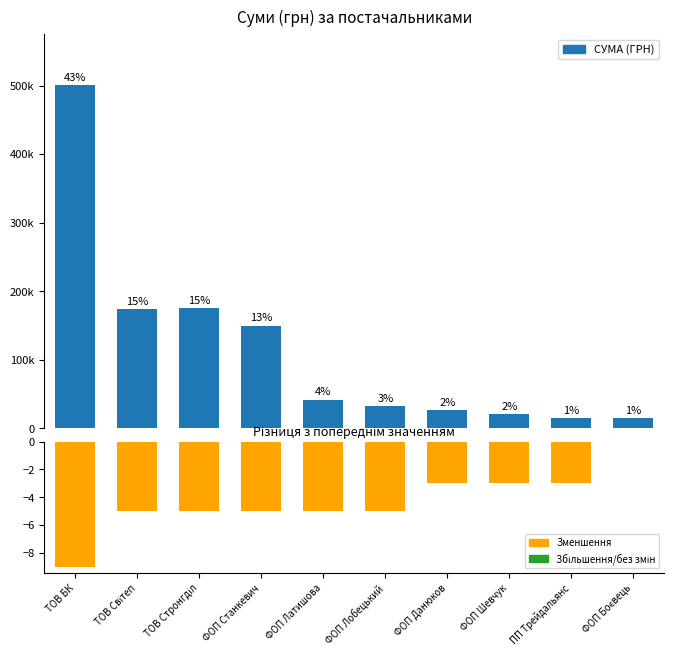

What is the total value across all series at ФОП Станкевич?

150026.5